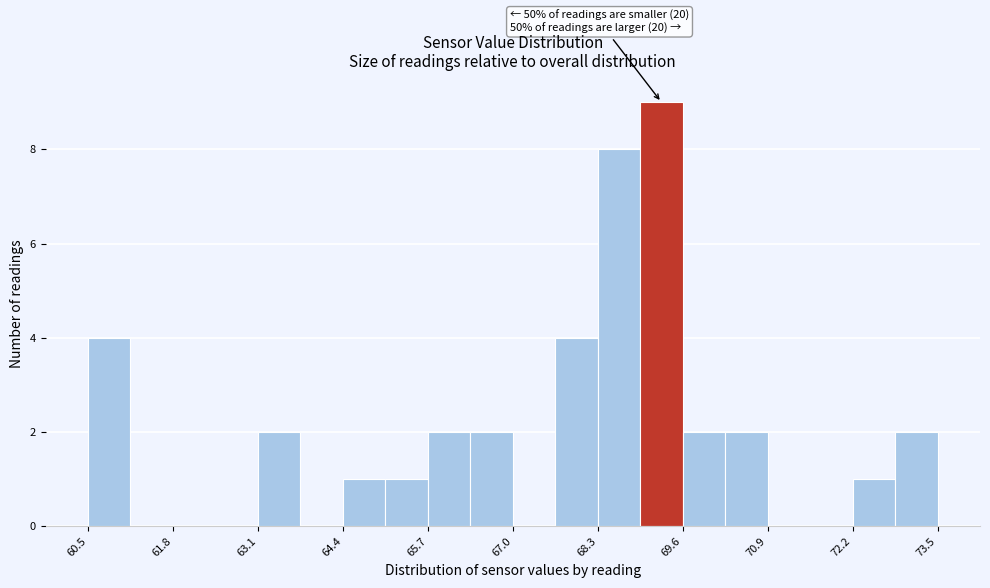

Read against the x-axis, roughly where is the centre of the tallest bar?

69.2